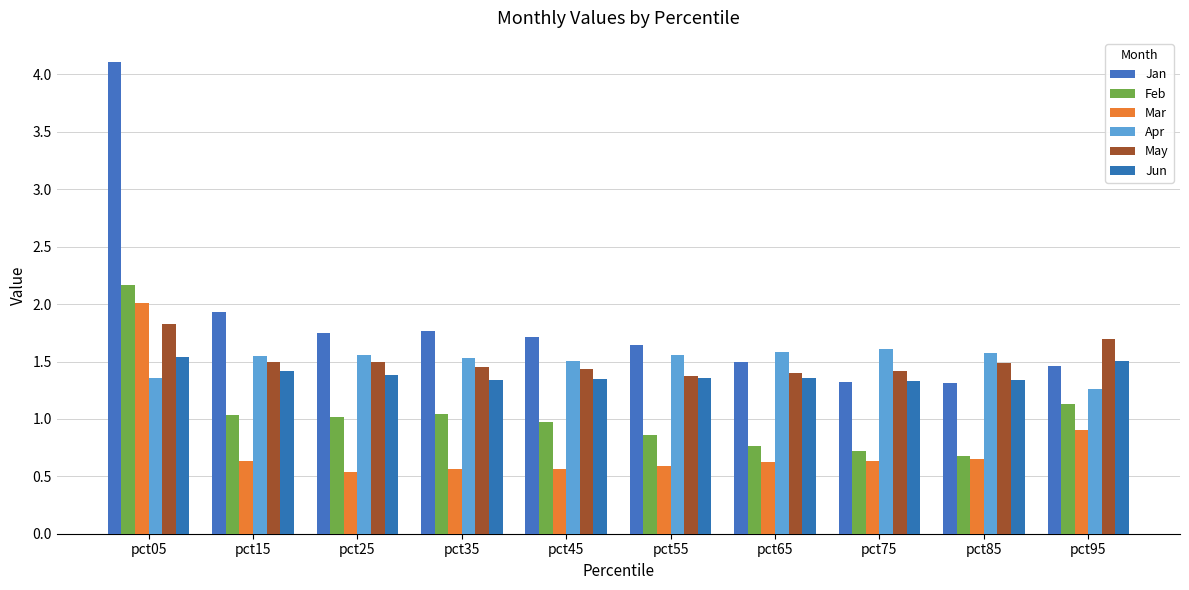

What is the difference between the Jan values at pct75 and pct45?

0.4